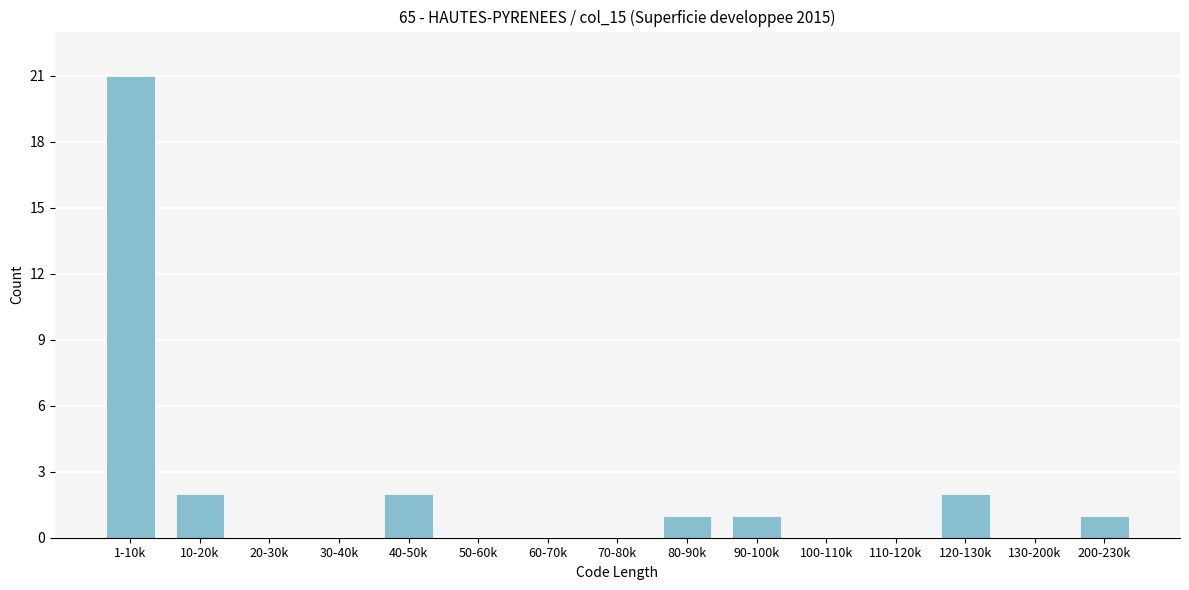

Reading right to left, transcribe all the data shown in this chart.

200-230k=1	130-200k=0	120-130k=2	110-120k=0	100-110k=0	90-100k=1	80-90k=1	70-80k=0	60-70k=0	50-60k=0	40-50k=2	30-40k=0	20-30k=0	10-20k=2	1-10k=21